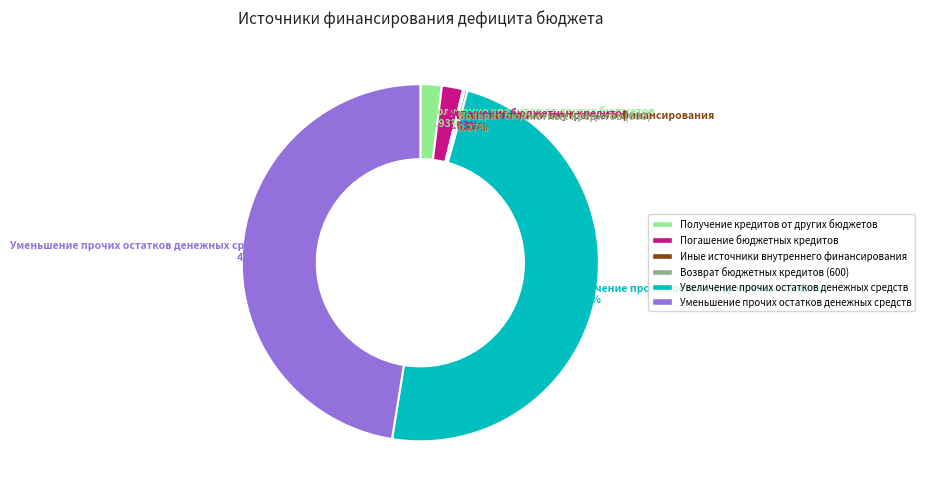

True or false: Получение кредитов от других бюджетов accounts for 13% of the total.

False